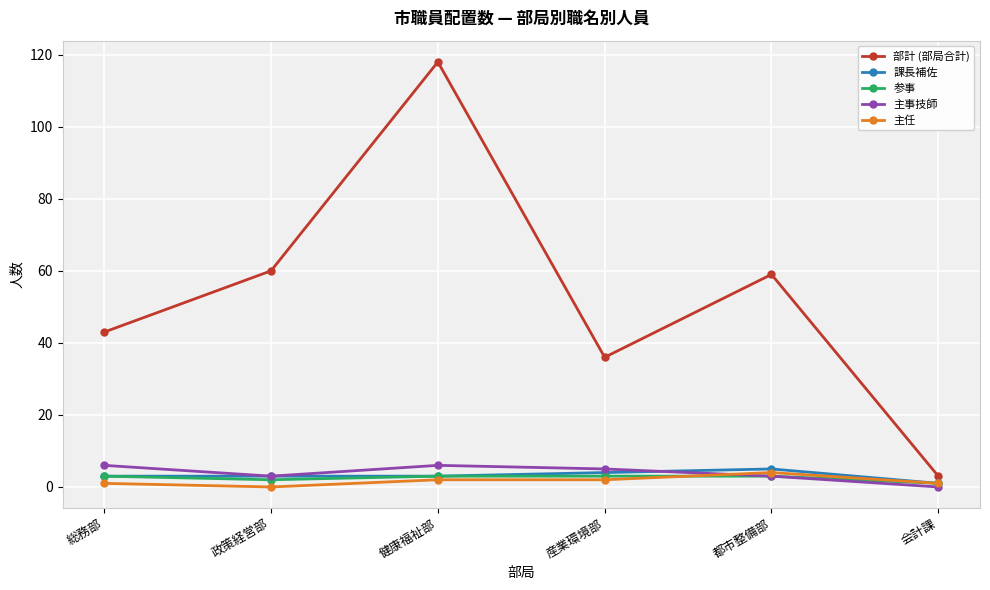

Which series has the widest spread of values?

部計 (部局合計)